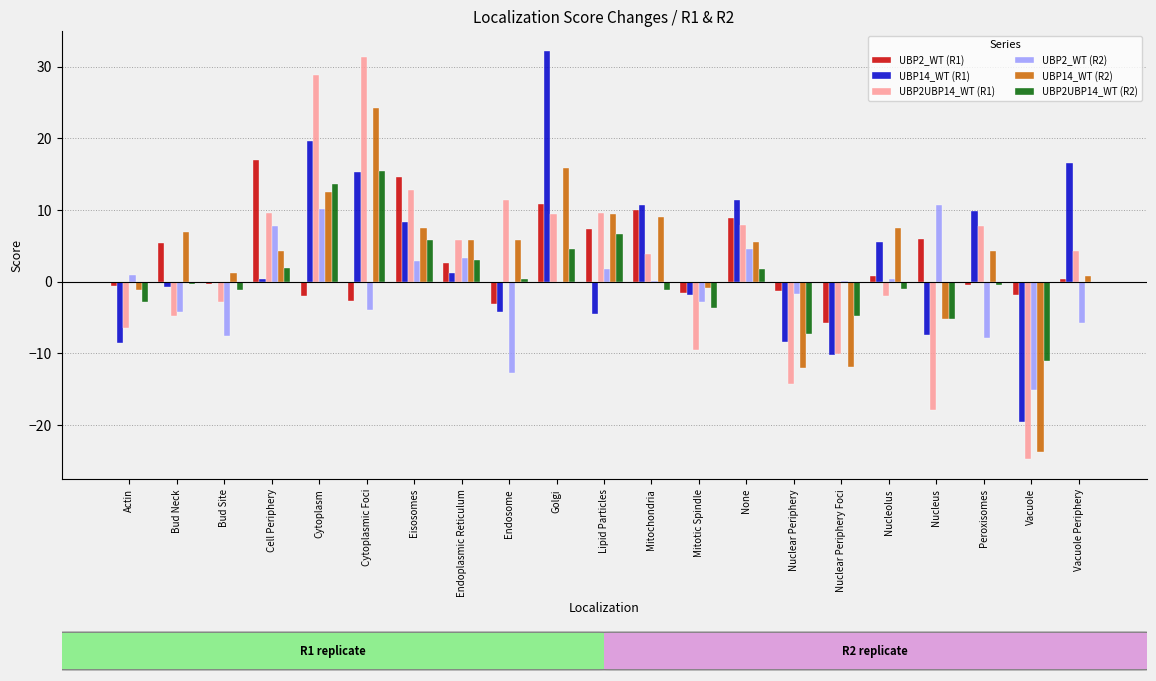

What is the highest value of the UBP2UBP14_WT (R1) series?

31.4